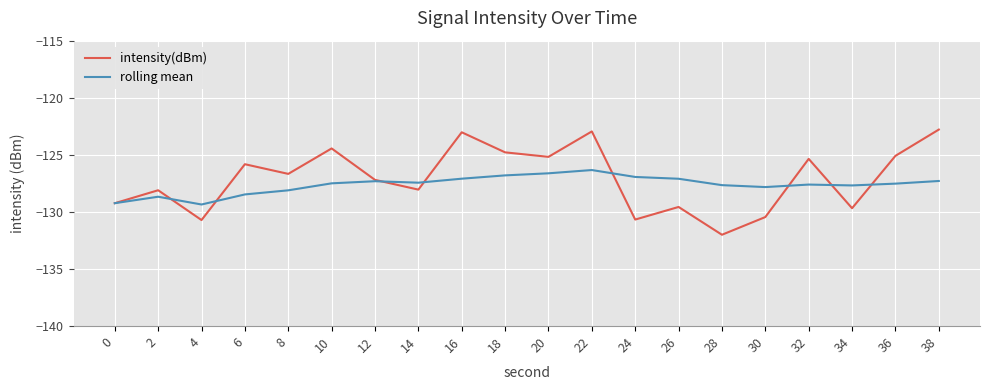

Which series has the largest range (max minus min)?

intensity(dBm)